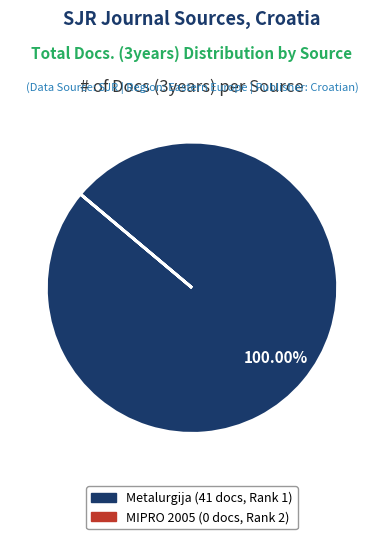

Is there any slice that represents more than half of the pie?

Yes